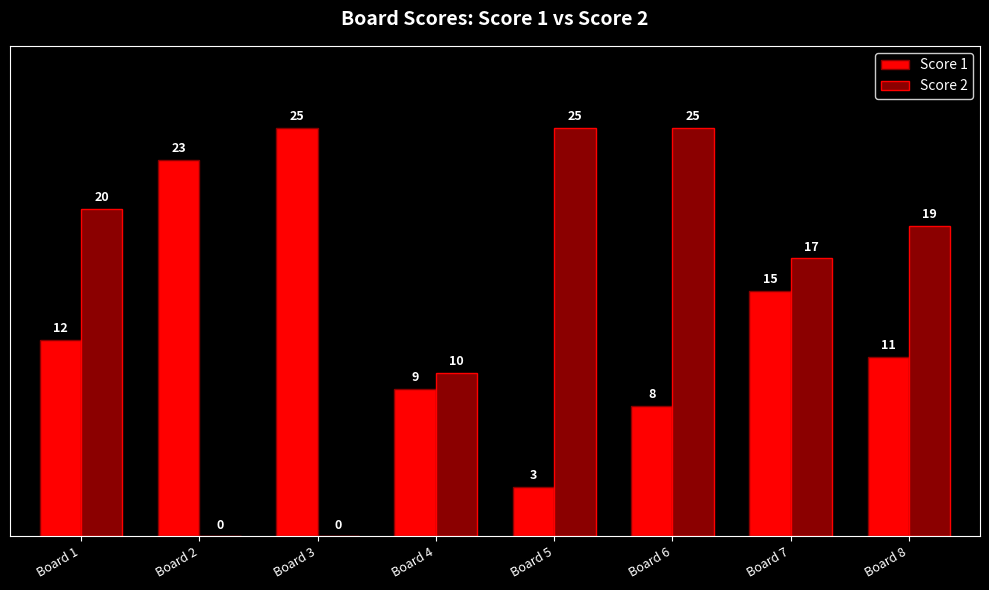

Which category has the highest value in the Score 1 series?

Board 3